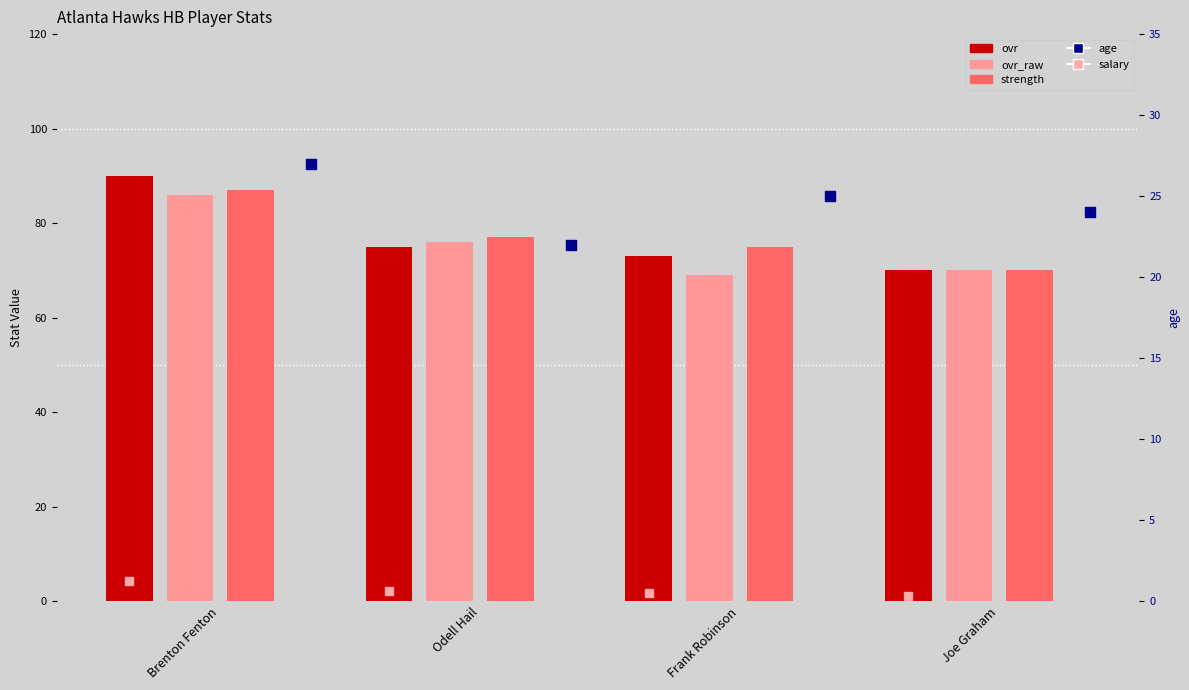

Which series has the largest Y range (max minus min)?

ovr